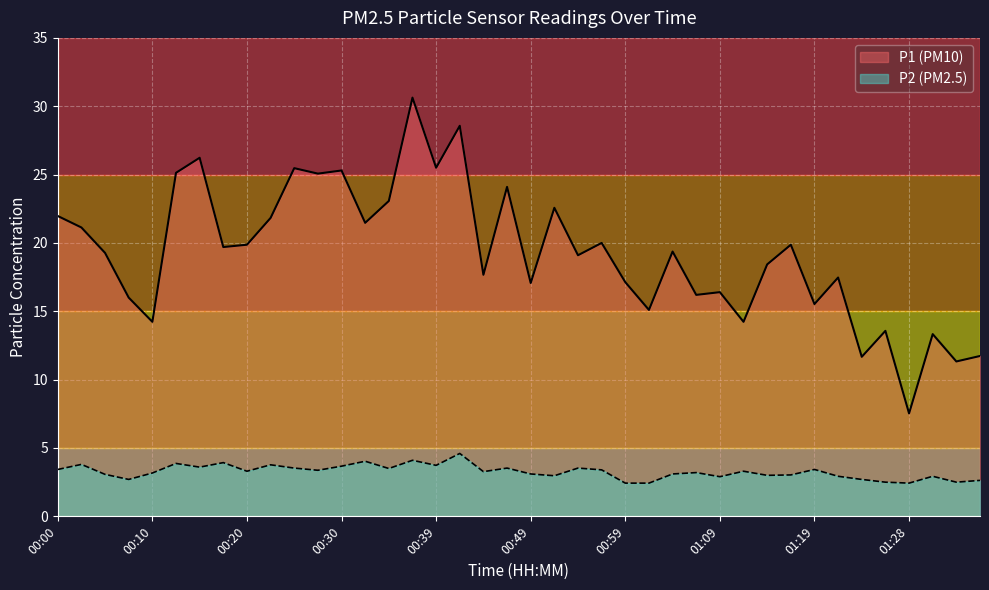

At which category is the sum across all series the highest?

00:37